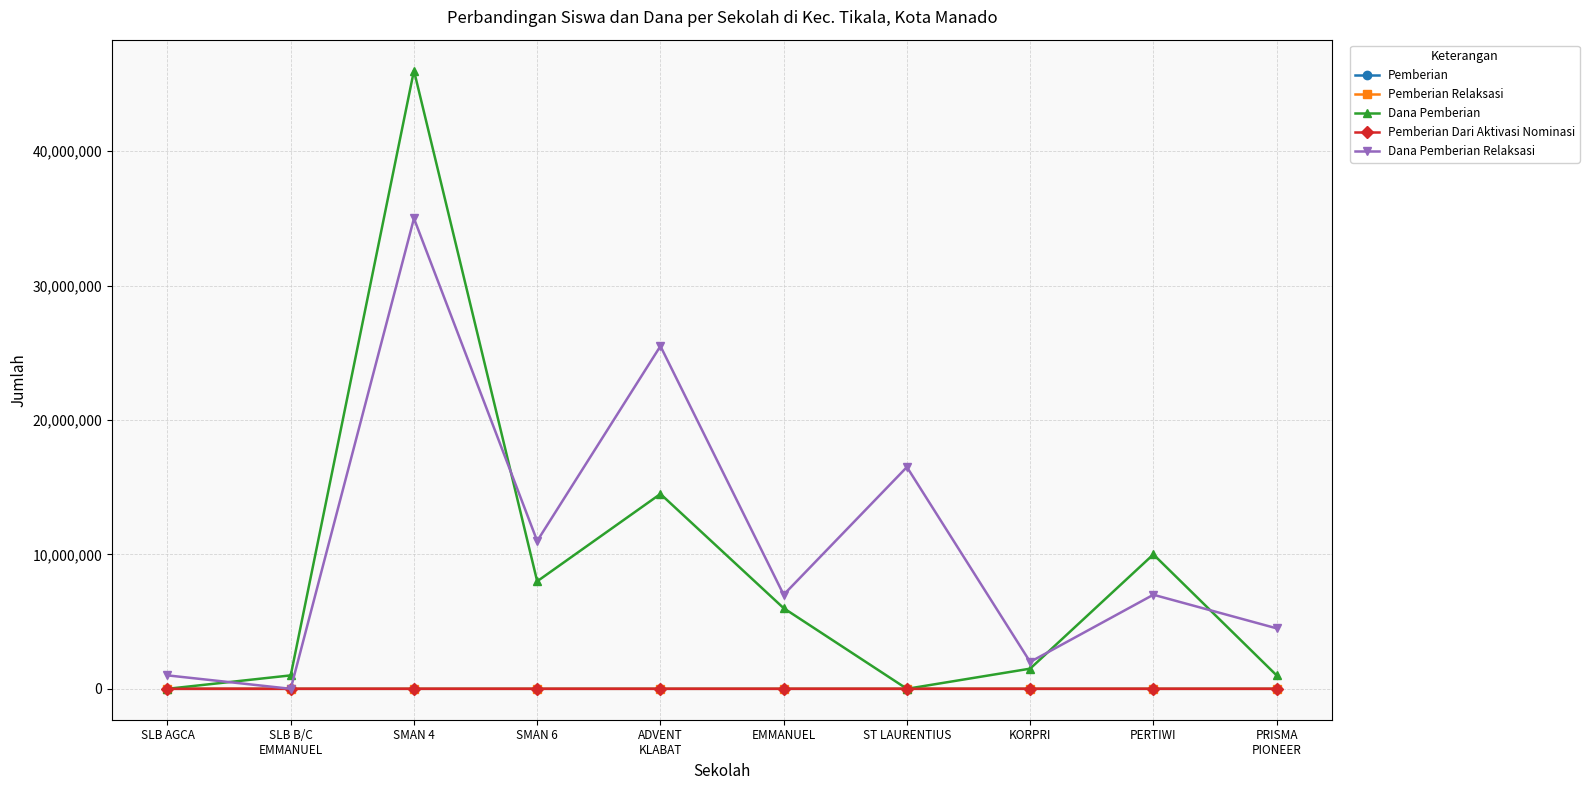

At which category does the chart reach its peak across all series?

SMAN 4